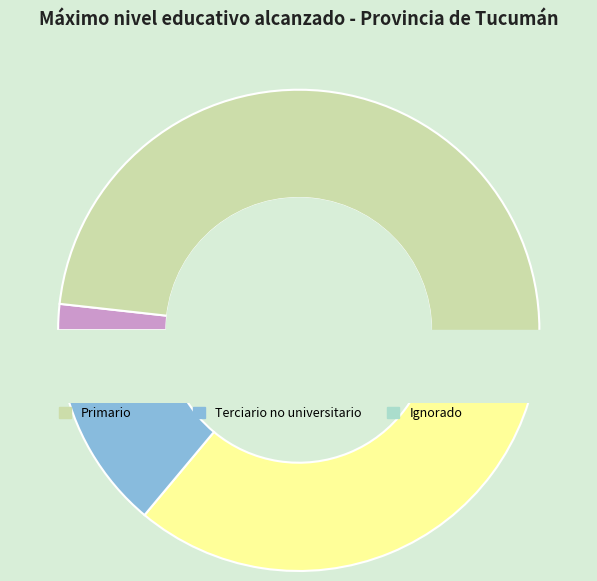

Count the number of slices in the pie.

6